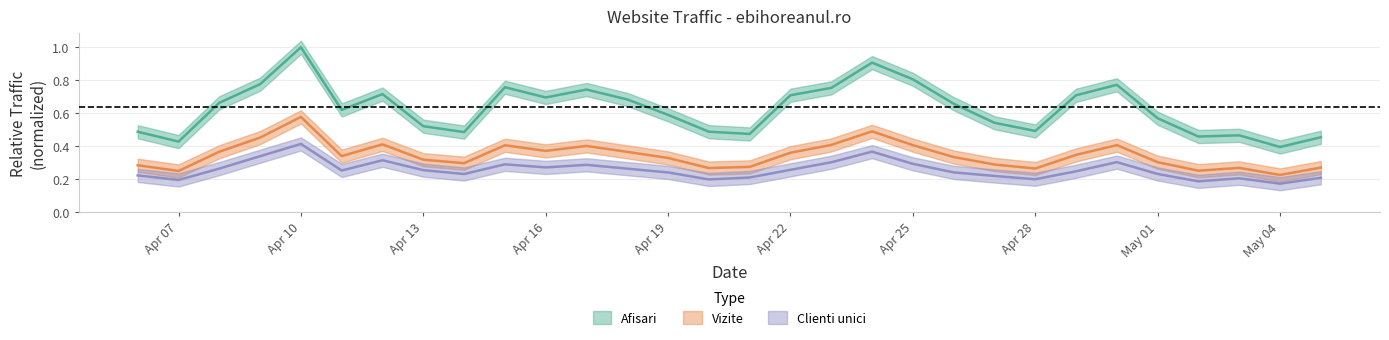

Is it true that Afisari equals 0.6 at Apr 19?

True